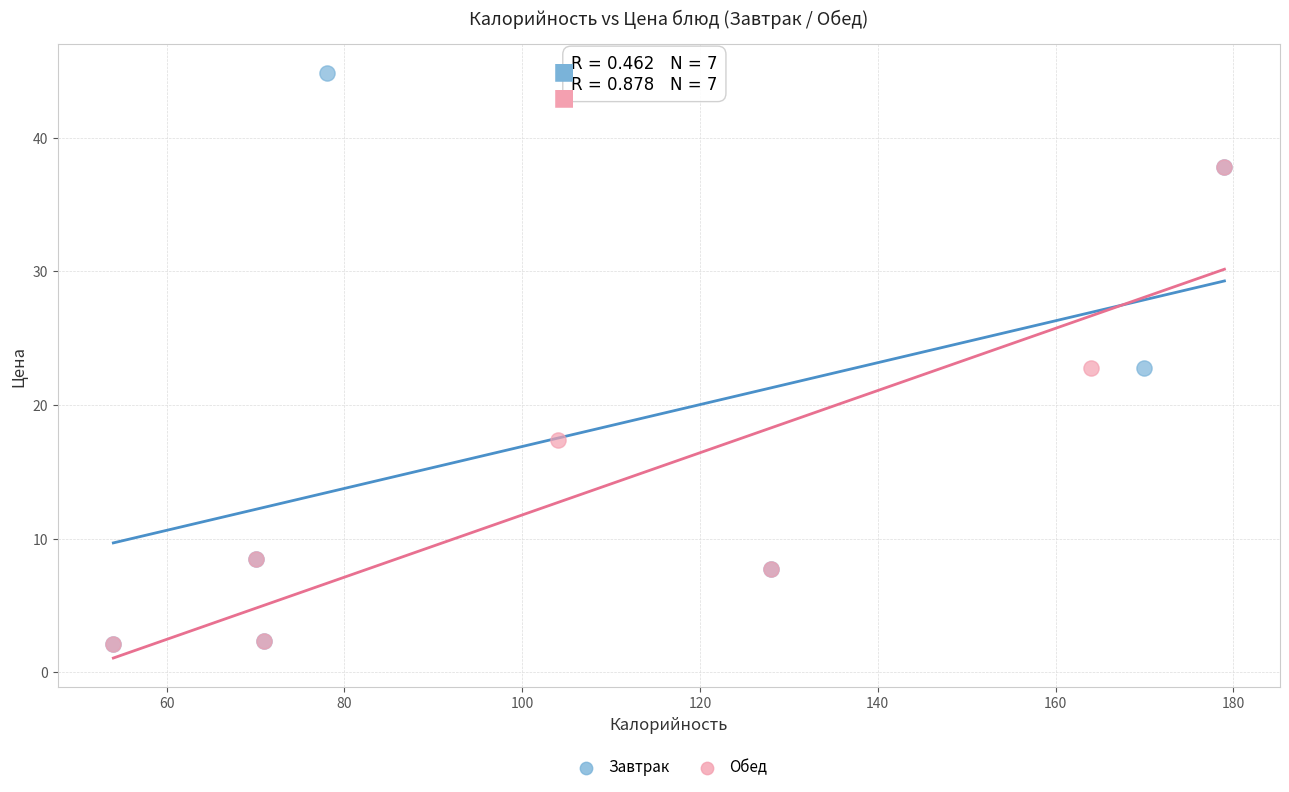

Which series reaches the maximum Y coordinate?

Завтрак